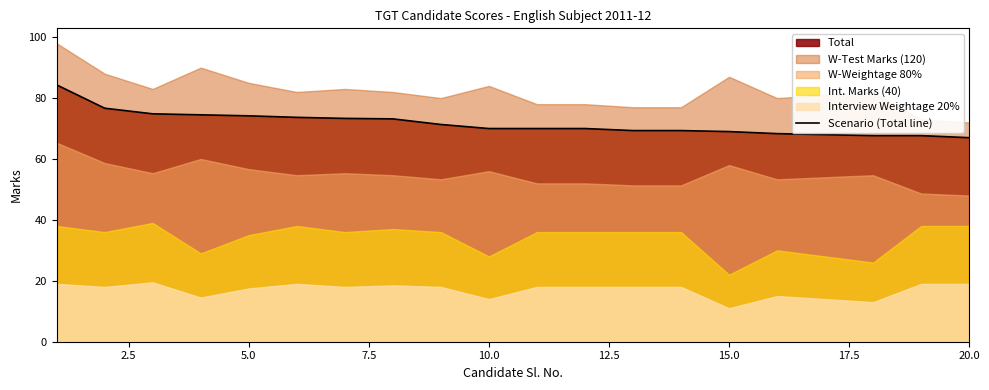

True or false: Scenario (Total line) has a value of 74.2 at 5.0.

True